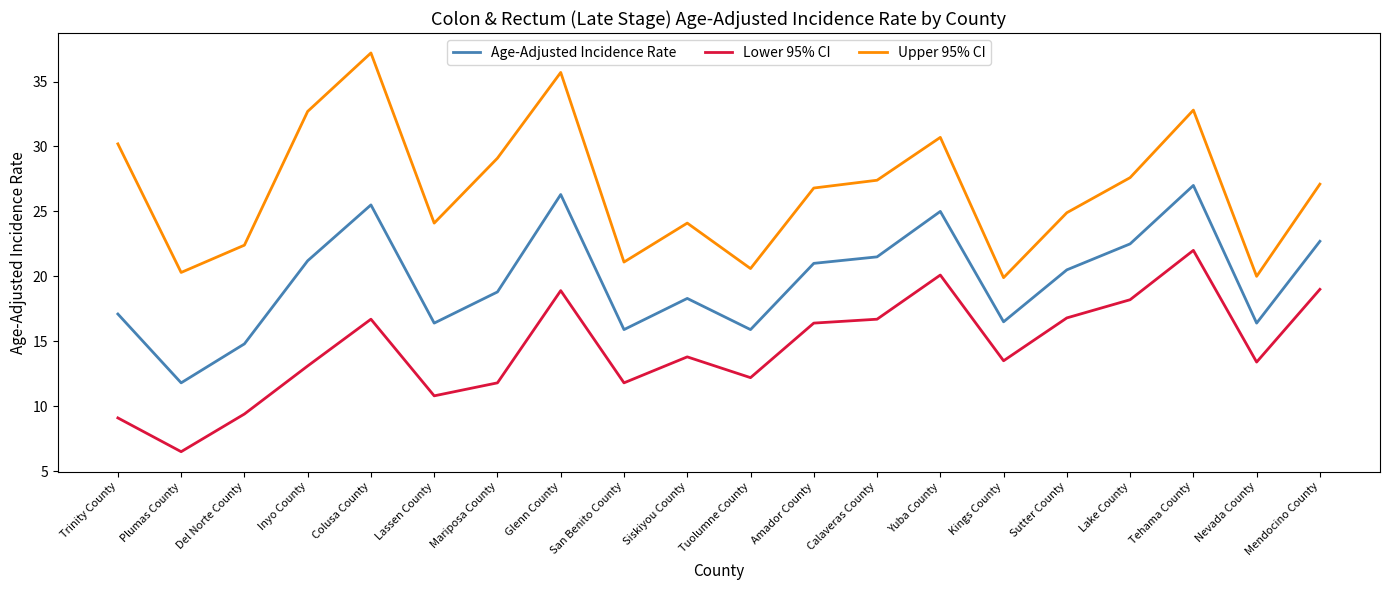

How many distinct data groups are displayed?

3